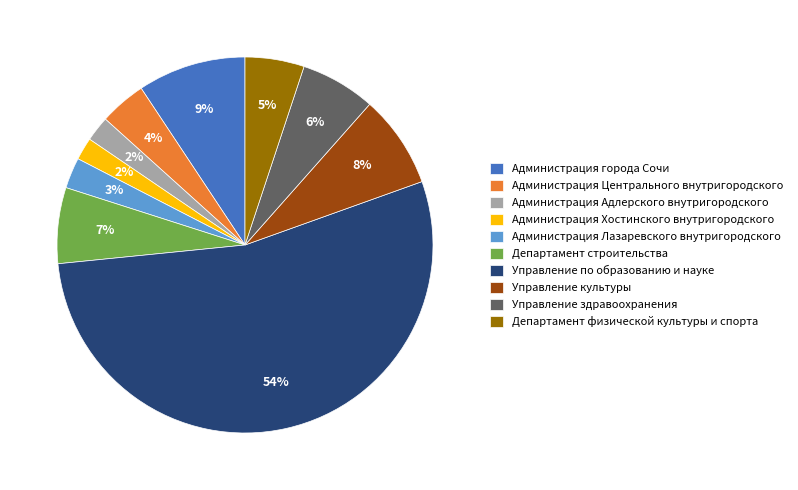

What percentage is the Управление здравоохранения slice, to the nearest percent?

6%